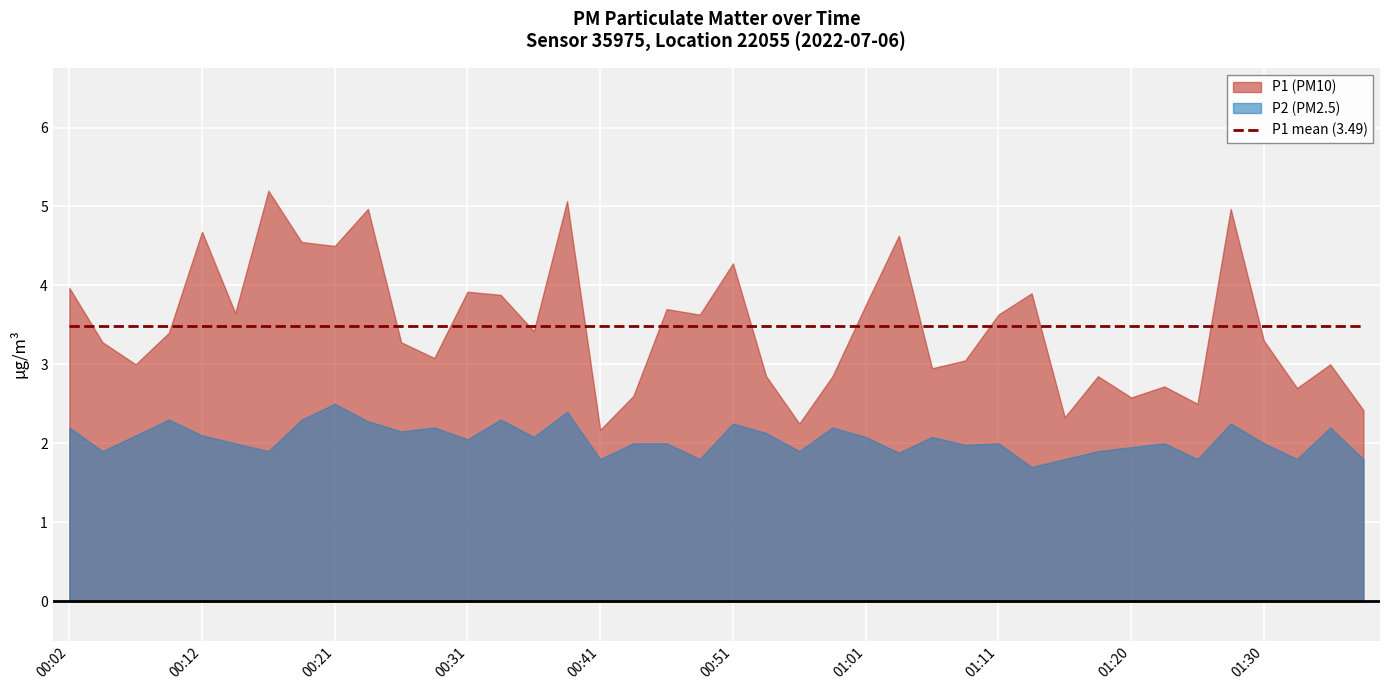

Rank the series at 01:11 from highest to lowest value.

P1, P2